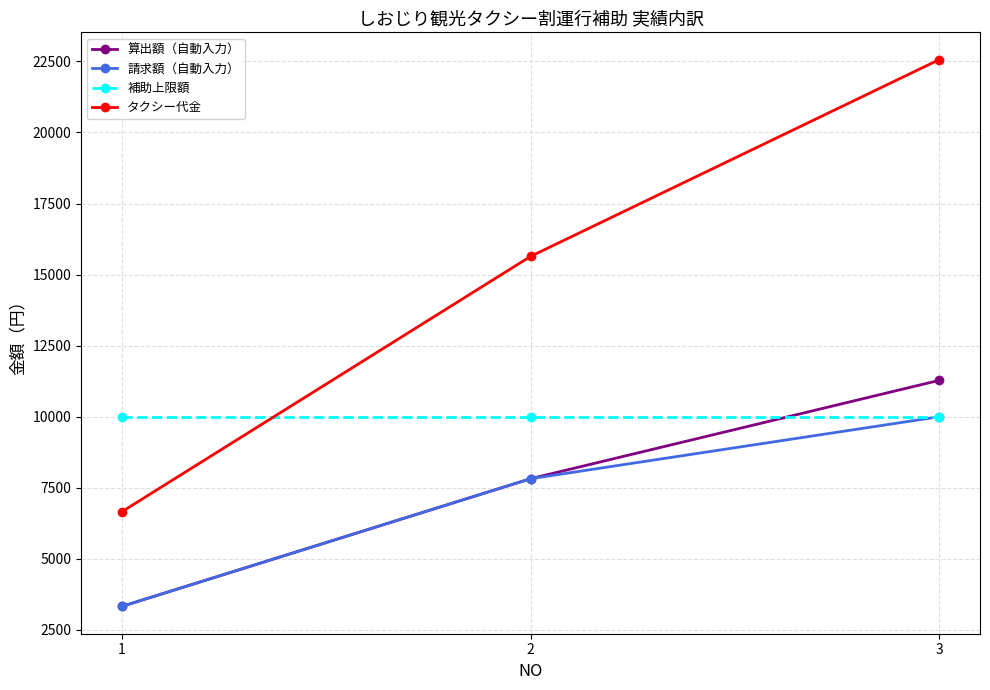

Between 1 and 3, which series saw the biggest shift?

タクシー代金